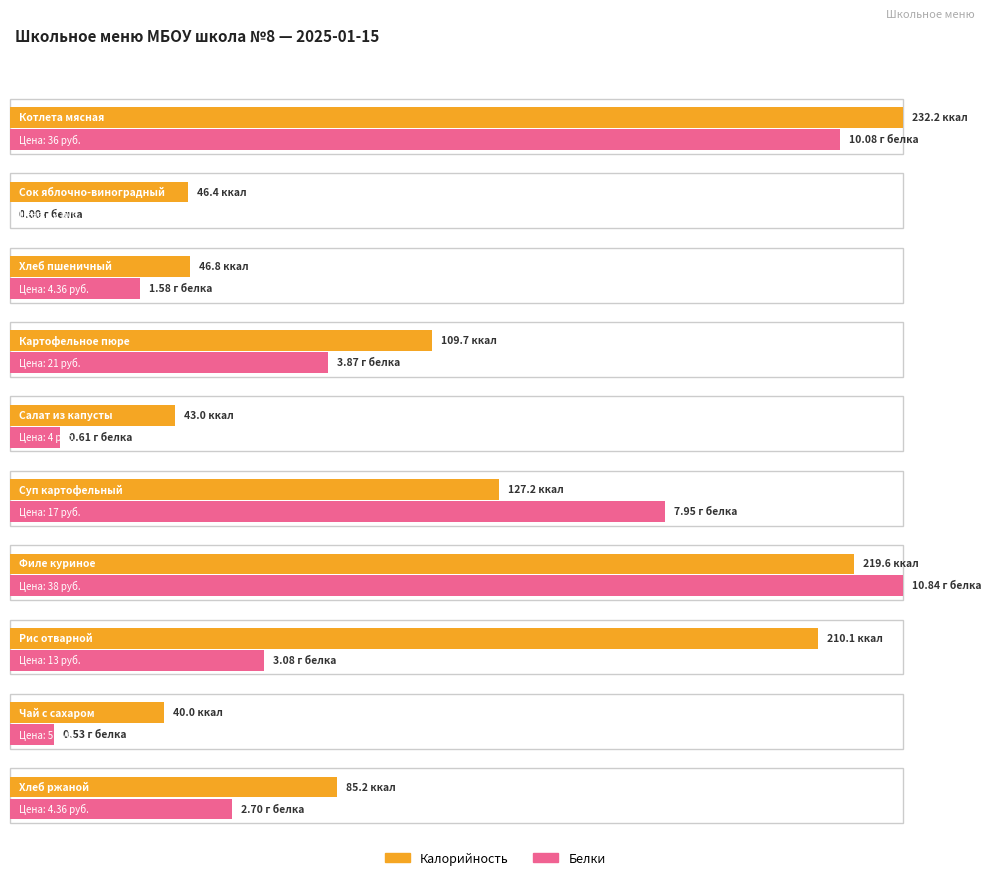

Which series has the largest range (max minus min)?

Калорийность